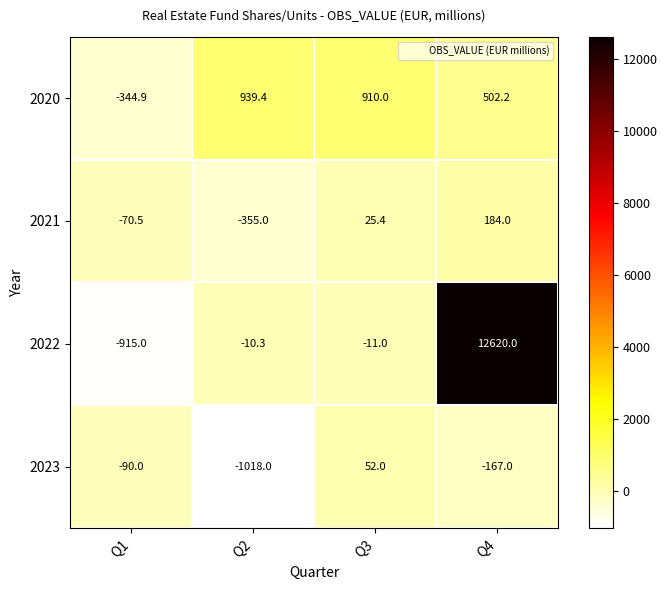

Is it true that 2023 equals -22.6 at Q1?

False